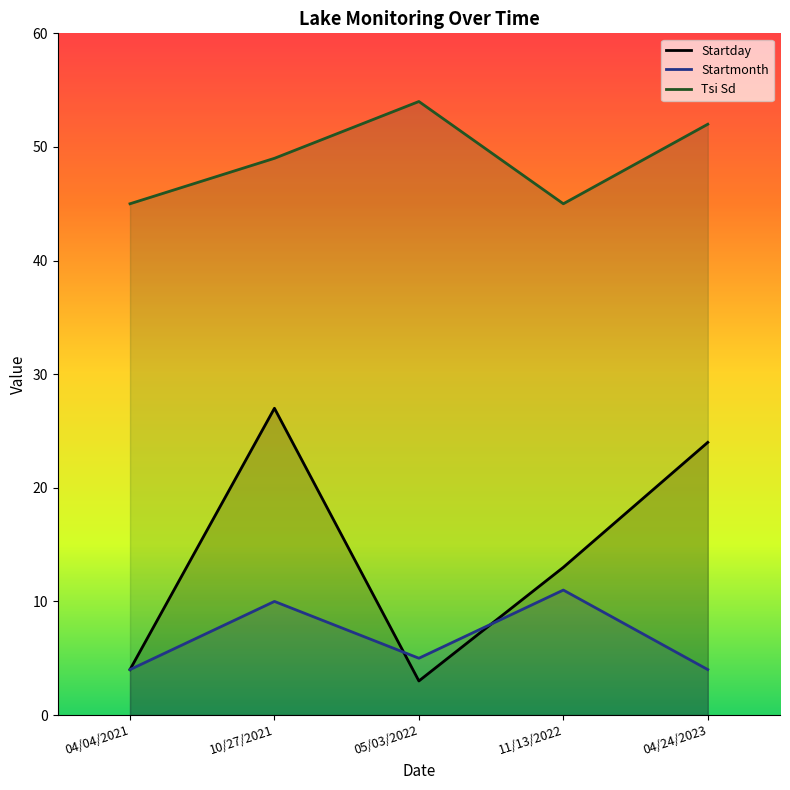

What is the greatest value displayed?

54